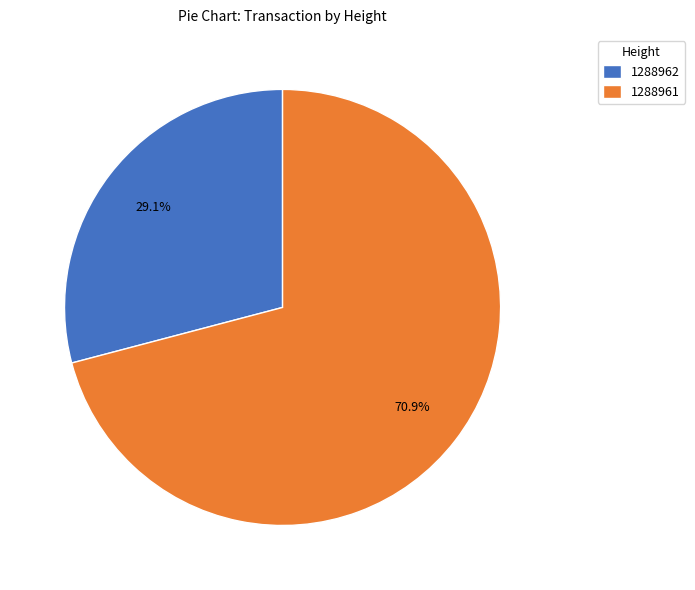

Which has a higher value, 1288962 or 1288961?

1288961